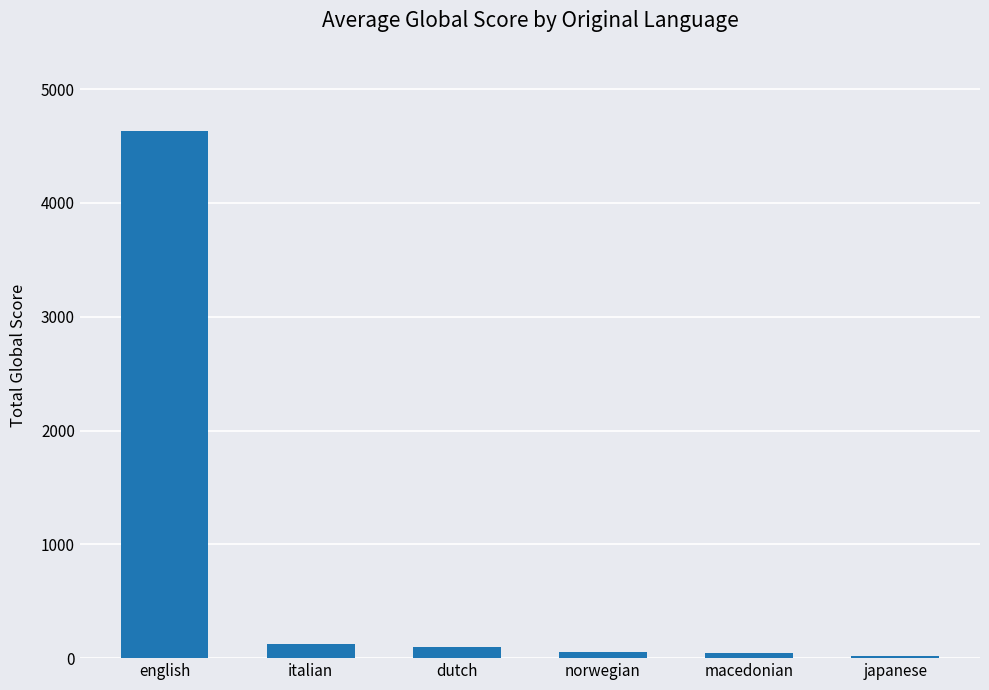

How many series are shown in this chart?

1